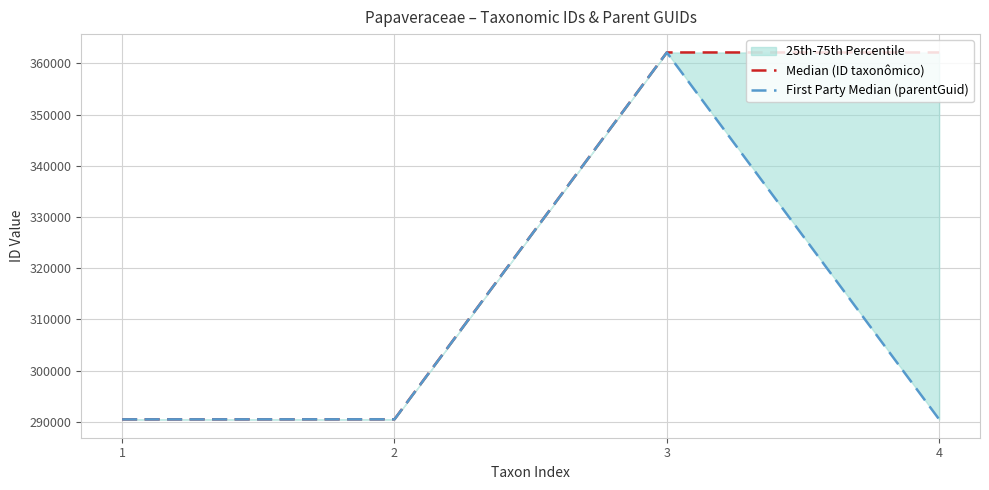

Which label corresponds to the largest value in the chart?

3